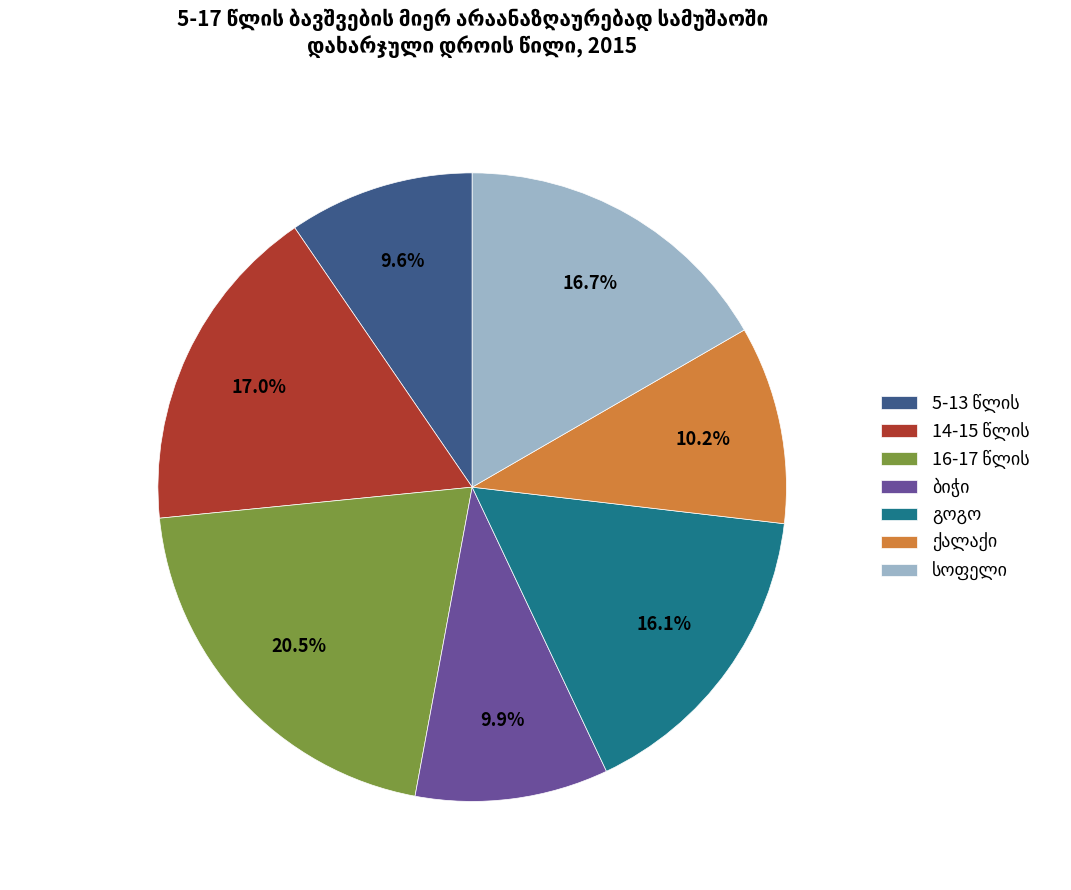

Is there any slice that represents more than half of the pie?

No